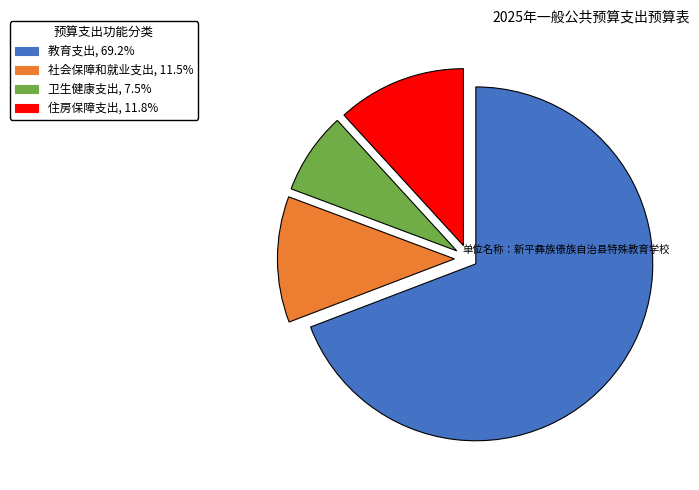

Is it true that 住房保障支出 is 12% of the pie?

True